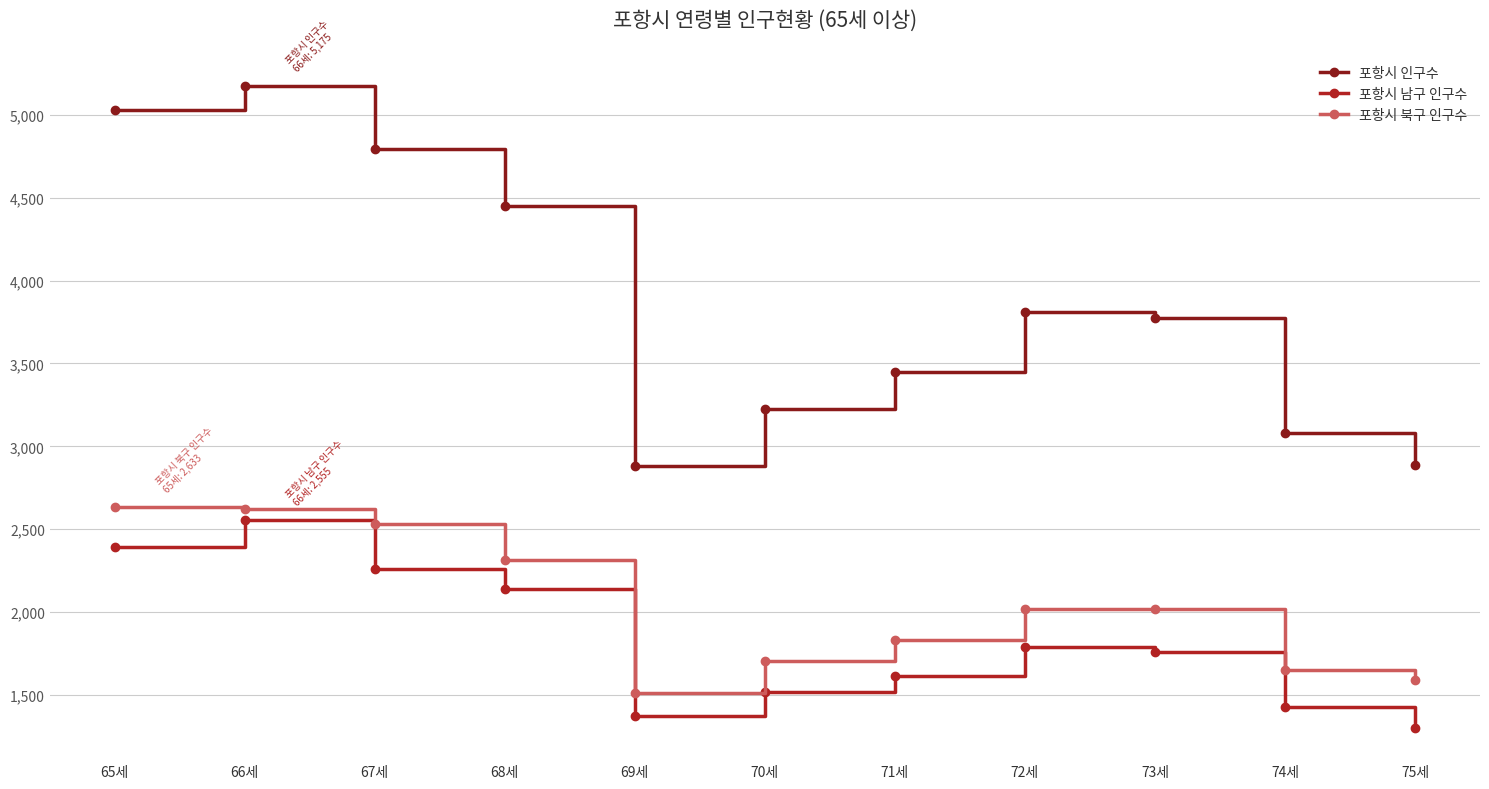

What is the average value of the 포항시 북구 인구수 series?

2039